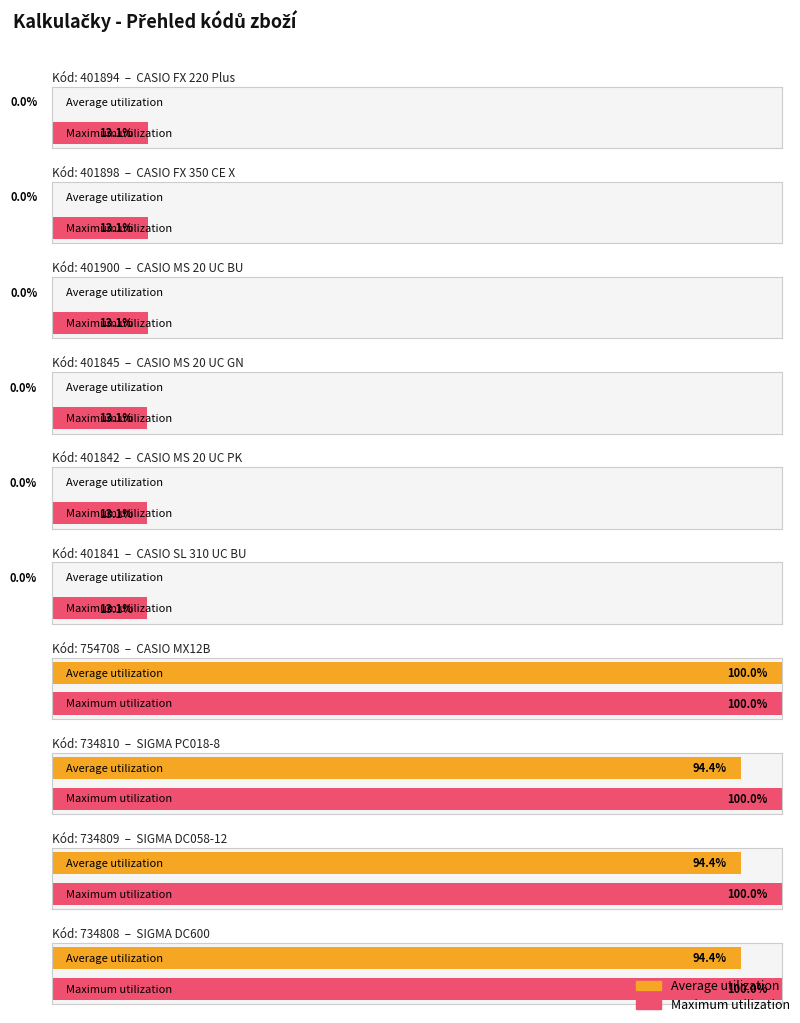

The chart shows a value of 178880 at 754708. True or false?

False